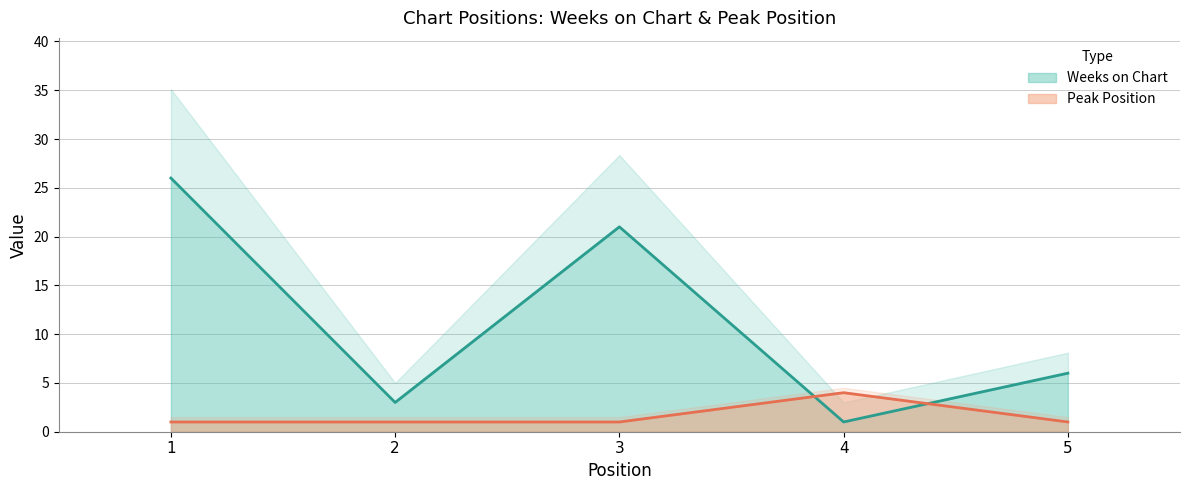

What is the maximum value for Weeks on Chart?

26